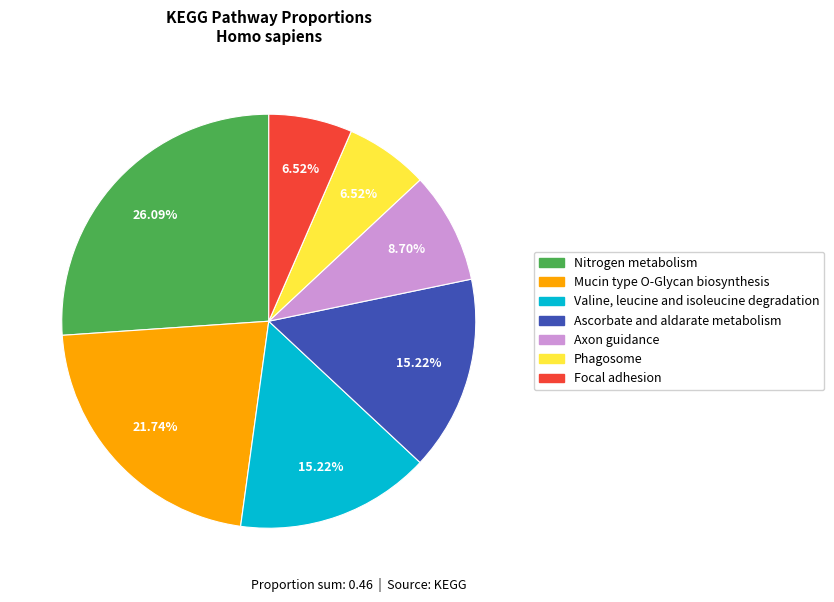

Combined, do Nitrogen metabolism and Ascorbate and aldarate metabolism account for over 50%?

No